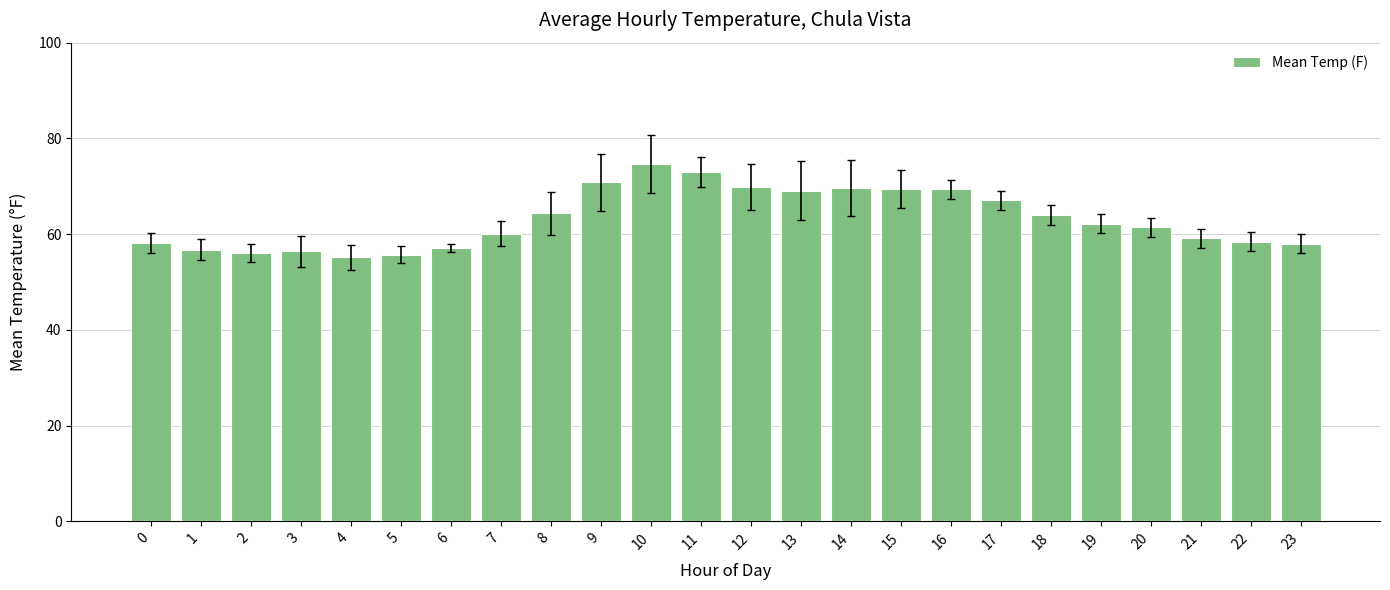

The chart shows a value of 31.1 at 20. True or false?

False